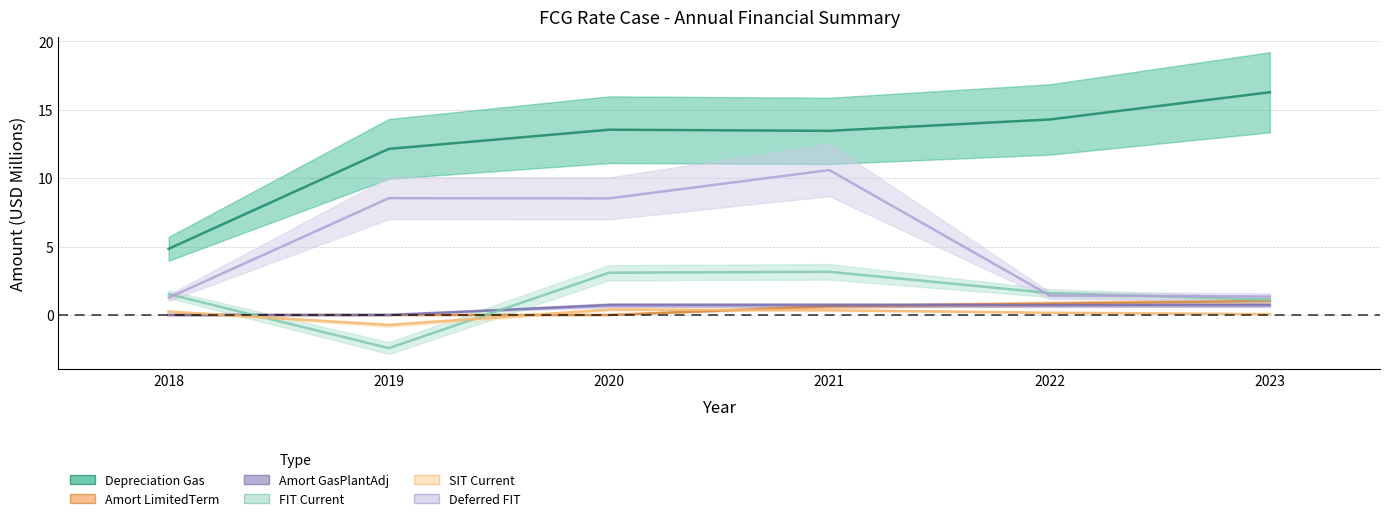

Which series has the widest spread of values?

Depreciation_Gas